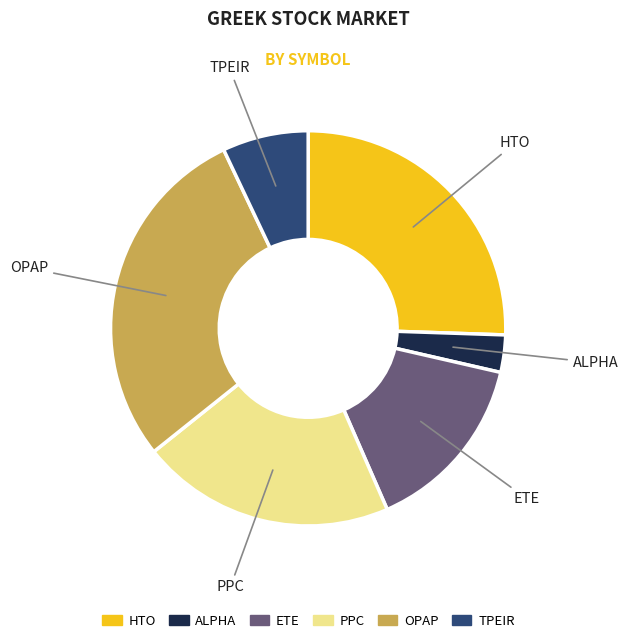

Rank the categories by value from lowest to highest.

ALPHA, TPEIR, ETE, PPC, HTO, OPAP